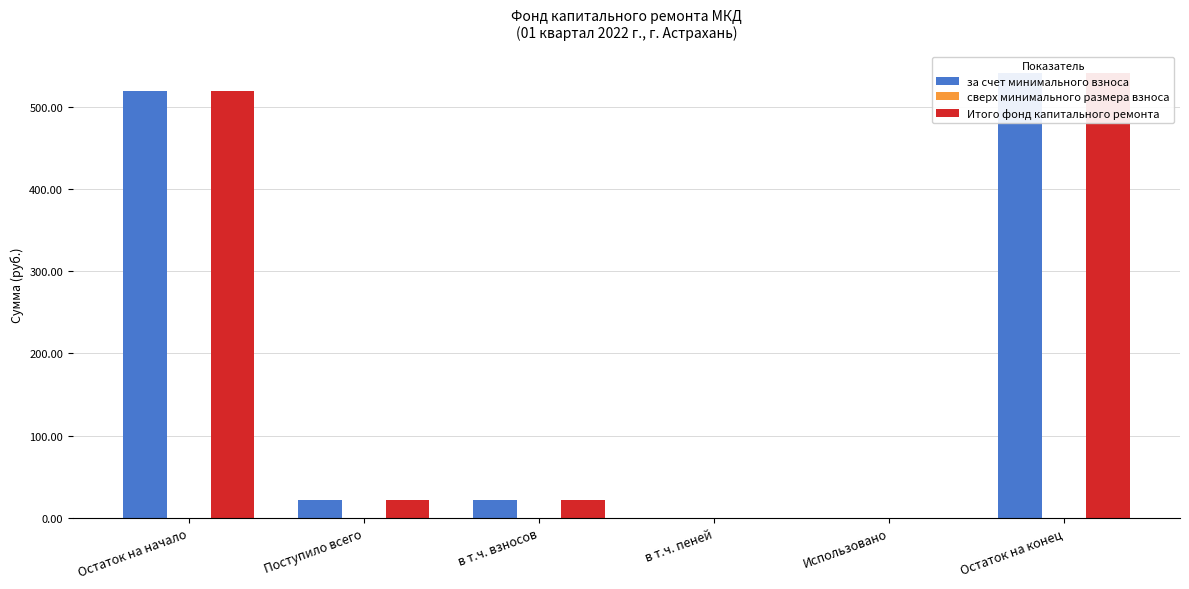

Reading left to right, extract all data points from this chart.

за счет минимального взноса: Остаток на начало=519.0	Поступило всего=21.9	в т.ч. взносов=21.9	в т.ч. пеней=0.0	Использовано=0.0	Остаток на конец=540.9
сверх минимального размера взноса: Остаток на начало=0.0	Поступило всего=0.0	в т.ч. взносов=0.0	в т.ч. пеней=0.0	Использовано=0.0	Остаток на конец=0.0
Итого фонд капитального ремонта: Остаток на начало=519.0	Поступило всего=21.9	в т.ч. взносов=21.9	в т.ч. пеней=0.0	Использовано=0.0	Остаток на конец=540.9